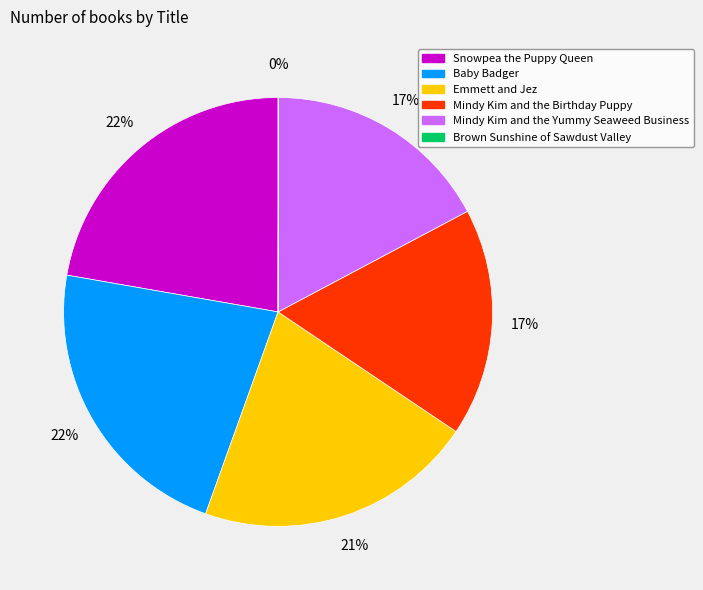

To the nearest percent, what percentage of the pie is Emmett and Jez?

21%